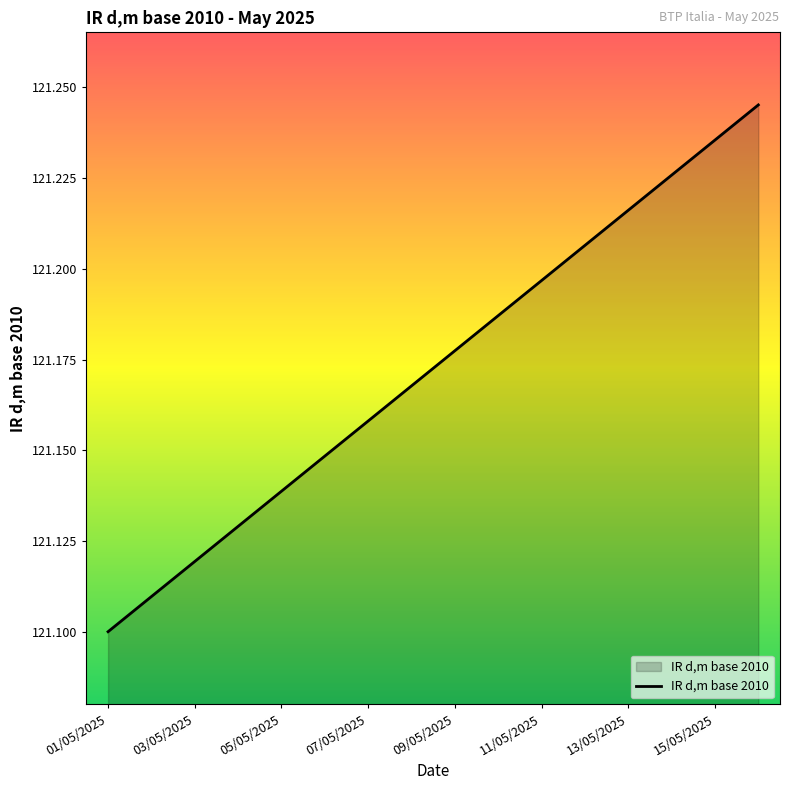

List the labels in order of value, largest first.

16/05/2025, 15/05/2025, 14/05/2025, 13/05/2025, 12/05/2025, 11/05/2025, 10/05/2025, 09/05/2025, 08/05/2025, 07/05/2025, 06/05/2025, 05/05/2025, 04/05/2025, 03/05/2025, 02/05/2025, 01/05/2025